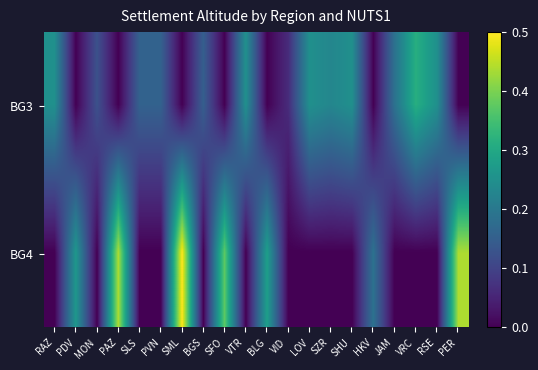

Reading right to left, list all the values displayed in this chart.

BG3: PER=0.0	RSE=0.2	VRC=0.3	JAM=0.2	HKV=0.0	SHU=0.2	SZR=0.2	LOV=0.2	VID=0.1	BLG=0.0	VTR=0.2	SFO=0.0	BGS=0.1	SML=0.0	PVN=0.2	SLS=0.2	PAZ=0.0	MON=0.1	PDV=0.0	RAZ=0.2
BG4: PER=0.4	RSE=0.0	VRC=0.0	JAM=0.0	HKV=0.2	SHU=0.0	SZR=0.0	LOV=0.0	VID=0.0	BLG=0.3	VTR=0.0	SFO=0.4	BGS=0.0	SML=0.5	PVN=0.0	SLS=0.0	PAZ=0.4	MON=0.0	PDV=0.3	RAZ=0.0